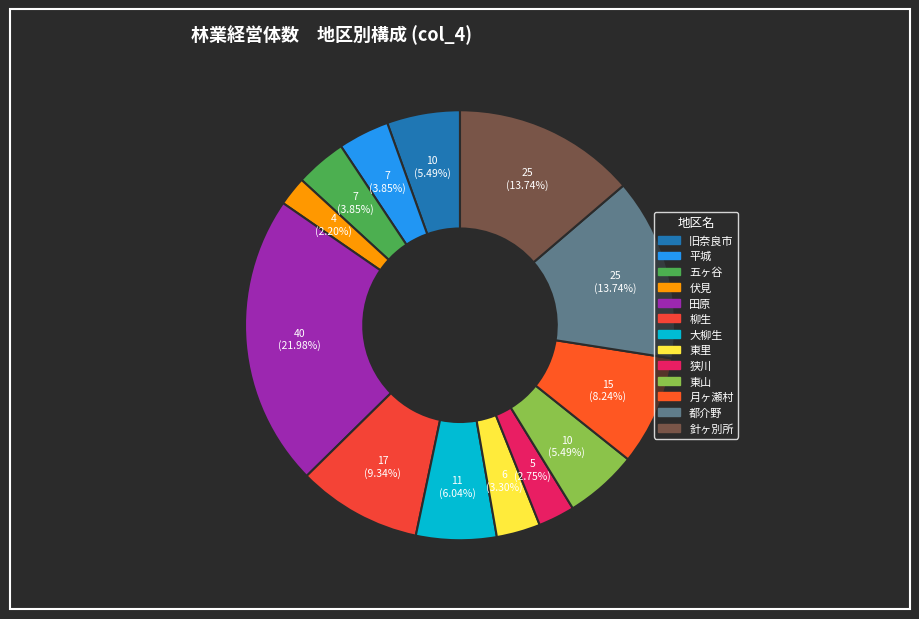

To the nearest percent, what is the difference between the largest and smallest slice percentages?

20%